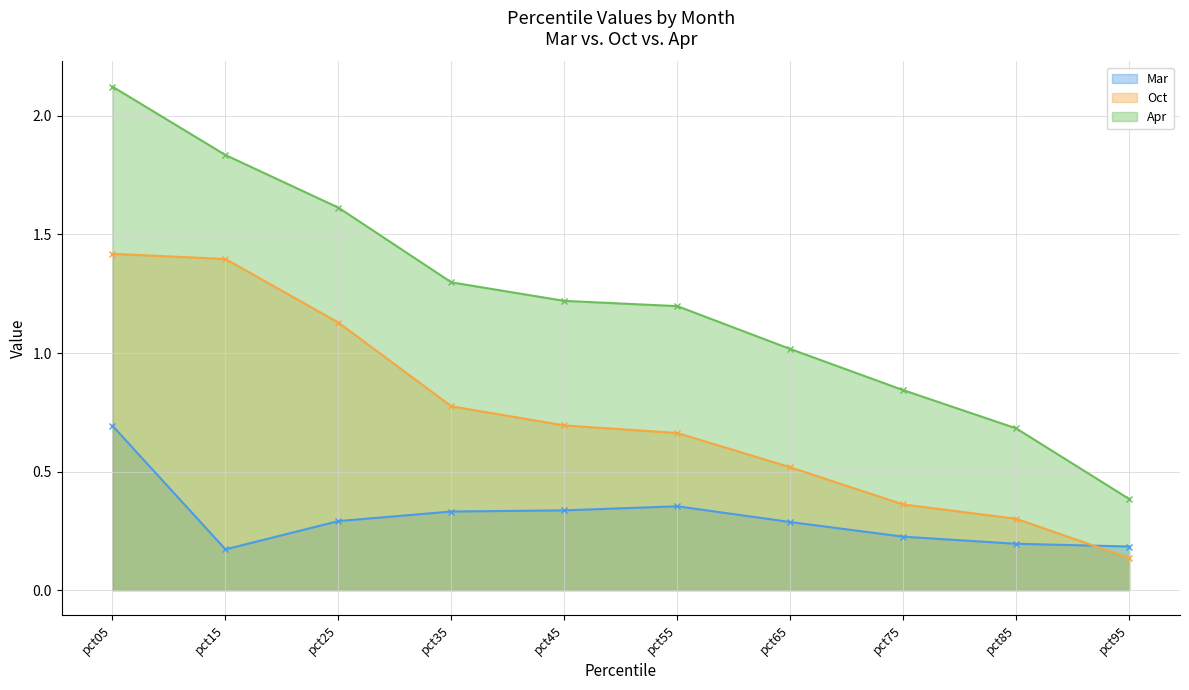

True or false: Mar has a value of 0.2 at pct15.

True